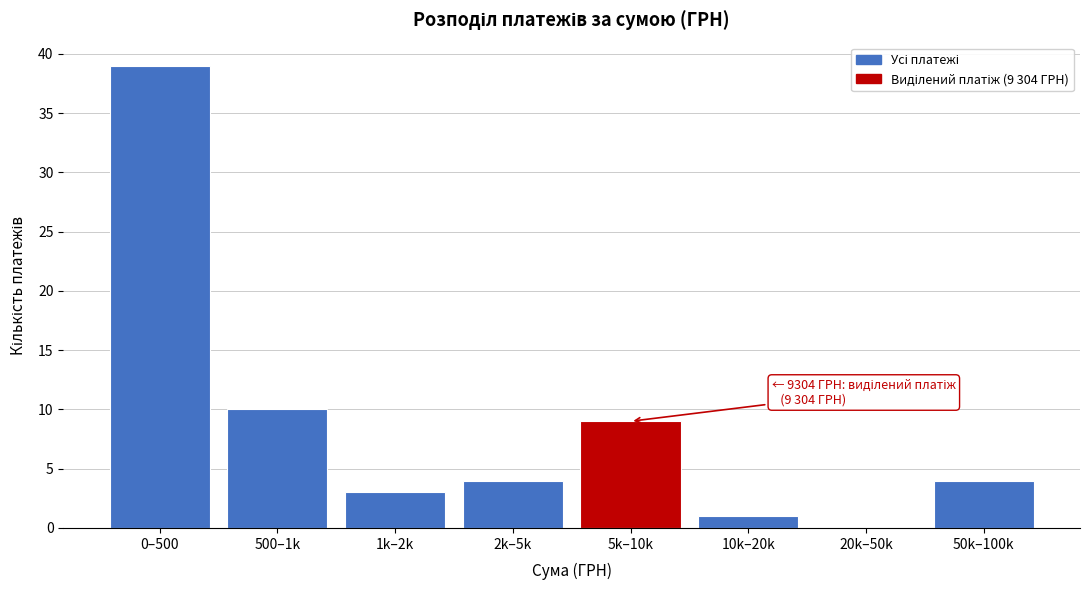

Reading left to right, what are all the values shown in this chart?

0–500=39	500–1k=10	1k–2k=3	2k–5k=4	5k–10k=9	10k–20k=1	20k–50k=0	50k–100k=4